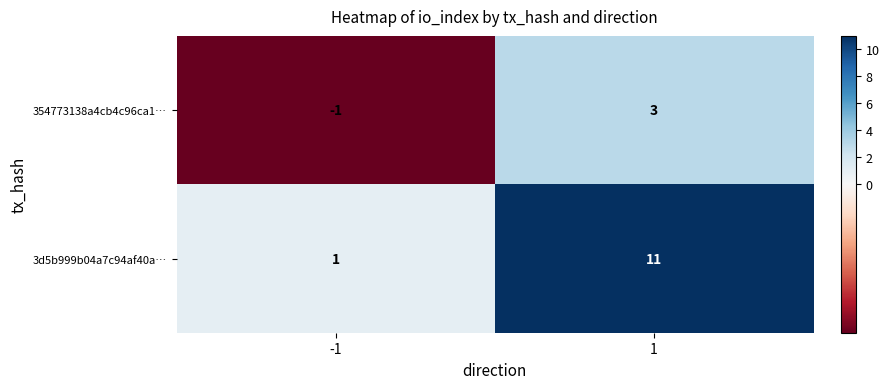

Which series changed the most between -1 and 1?

3d5b999b04a7c94af40a…